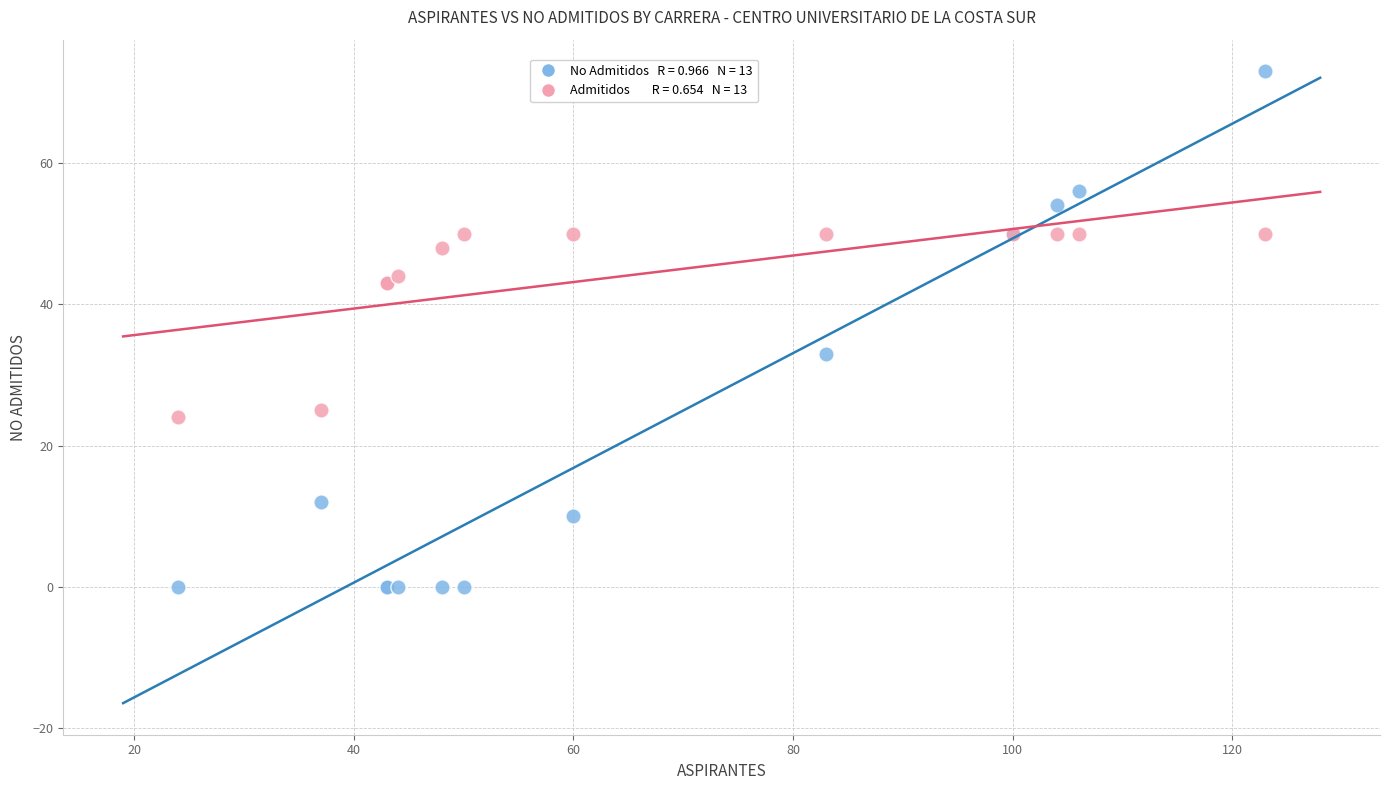

Across all series, what Y value is closest to 36?

33